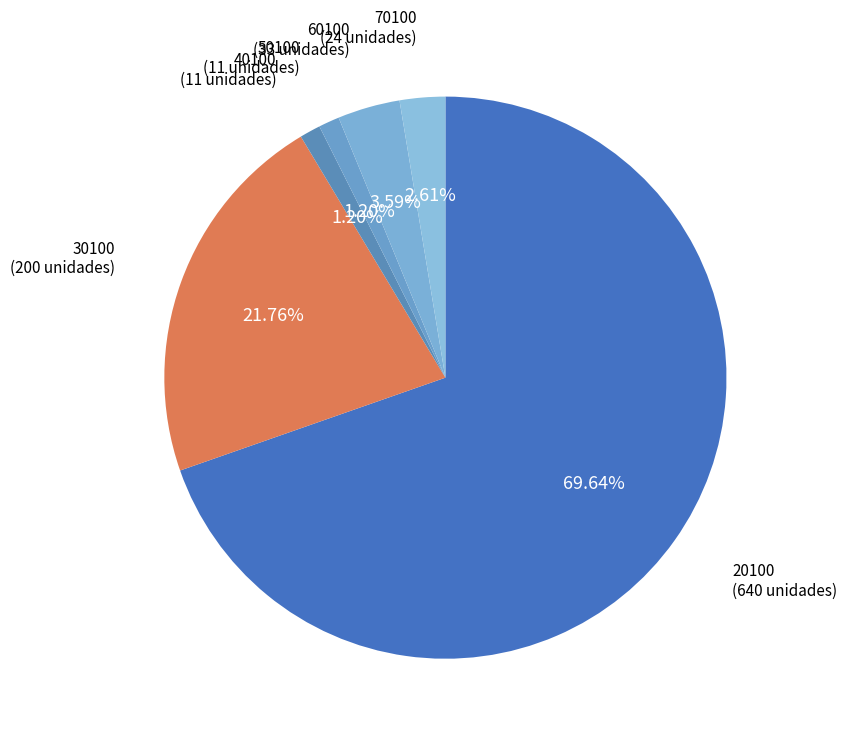

Do 50100 and 30100 together represent more than half of the pie?

No